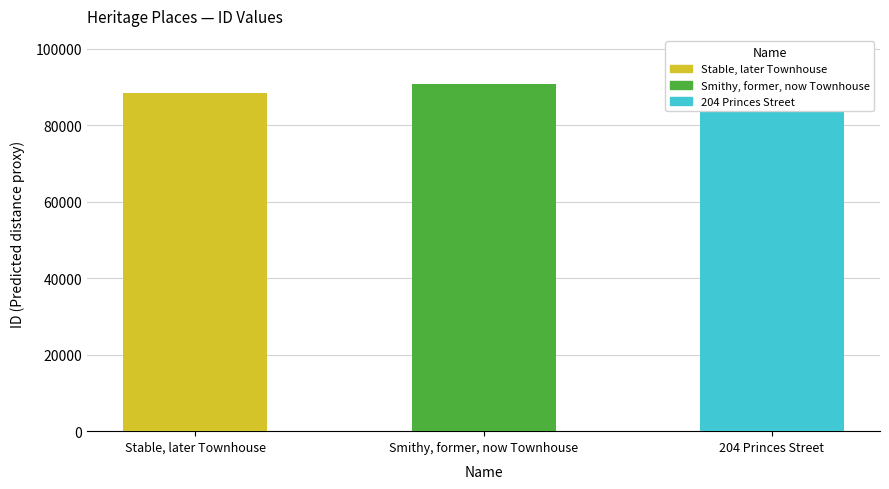

How many values exceed 90765?

1